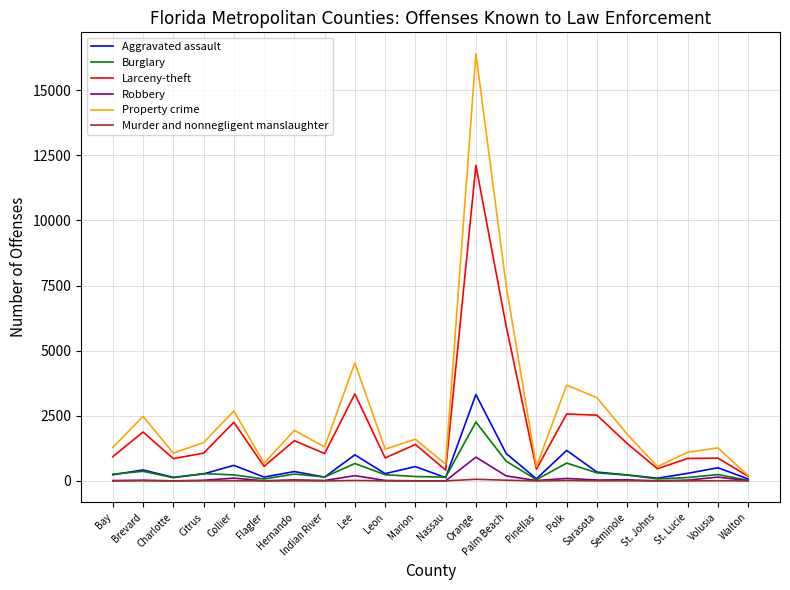

Rank the series by their maximum value, from lowest to highest.

Murder and nonnegligent manslaughter, Robbery, Burglary, Aggravated assault, Larceny-theft, Property crime